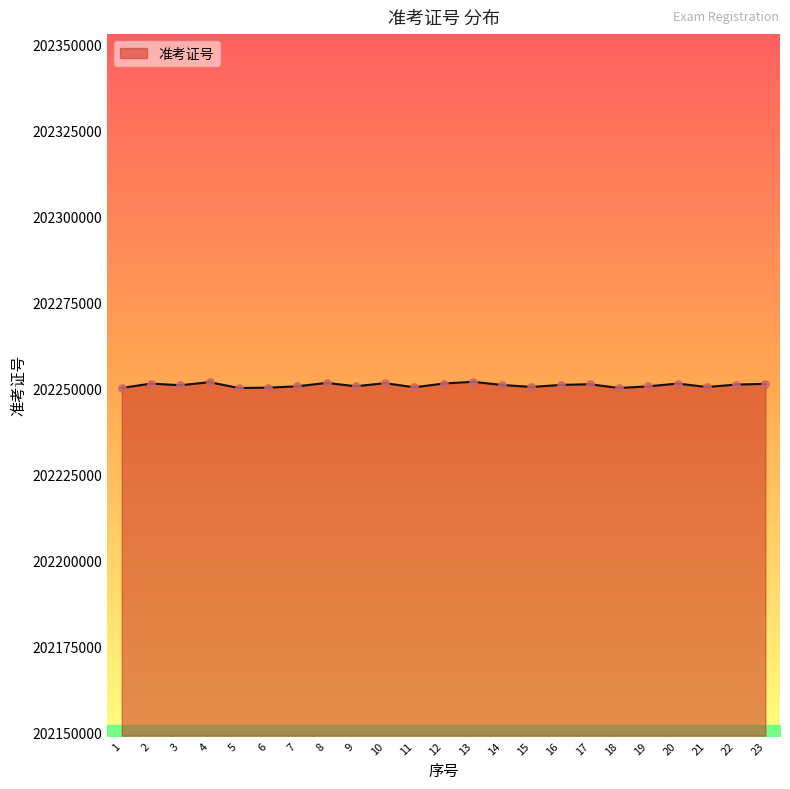

What is the change in value from 2 to 3?

-496